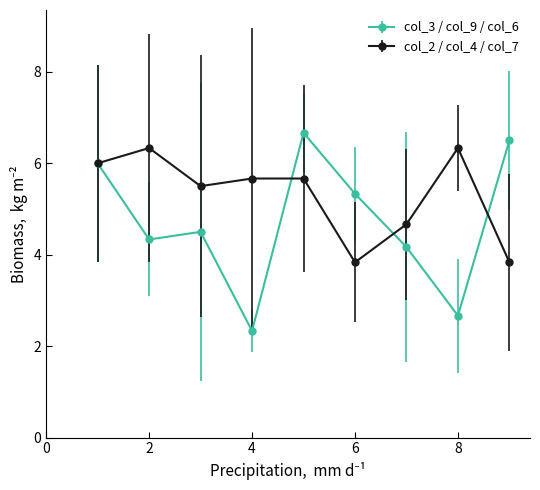

At how many categories does at least one series exceed 5?

8